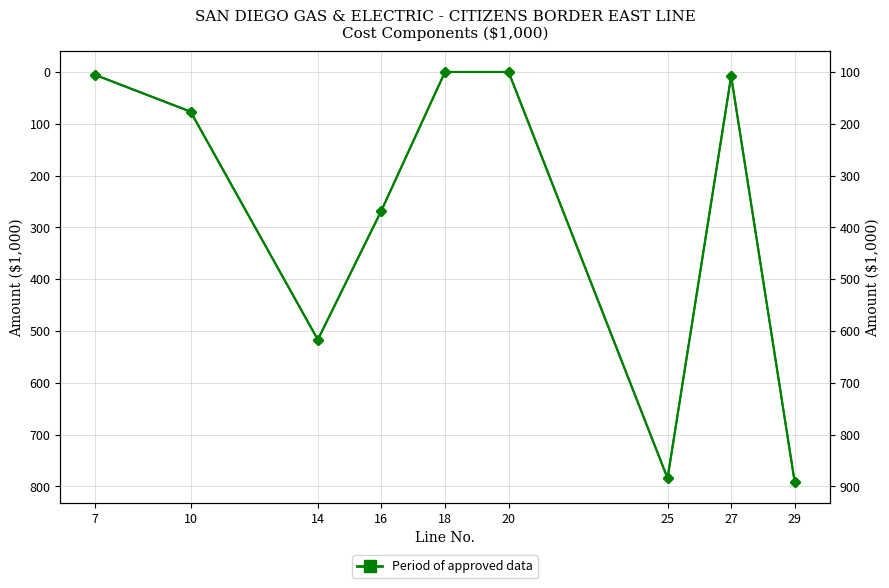

The chart shows a value of 892.2 at 29. True or false?

True